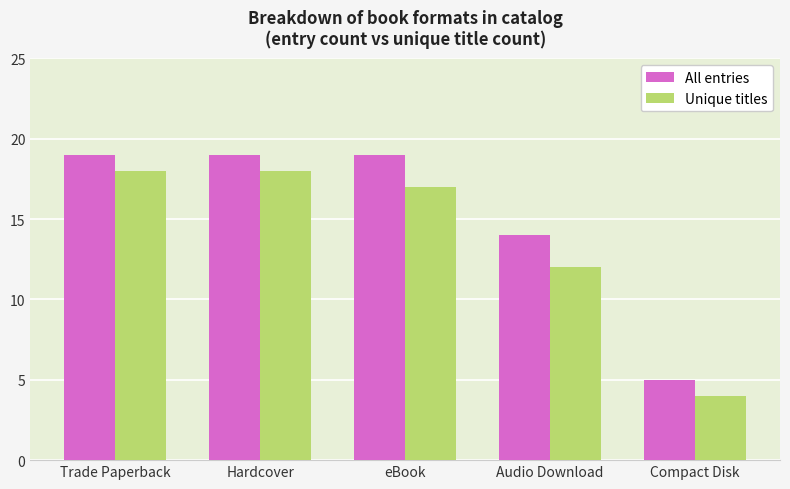

Count the number of data series in this chart.

2